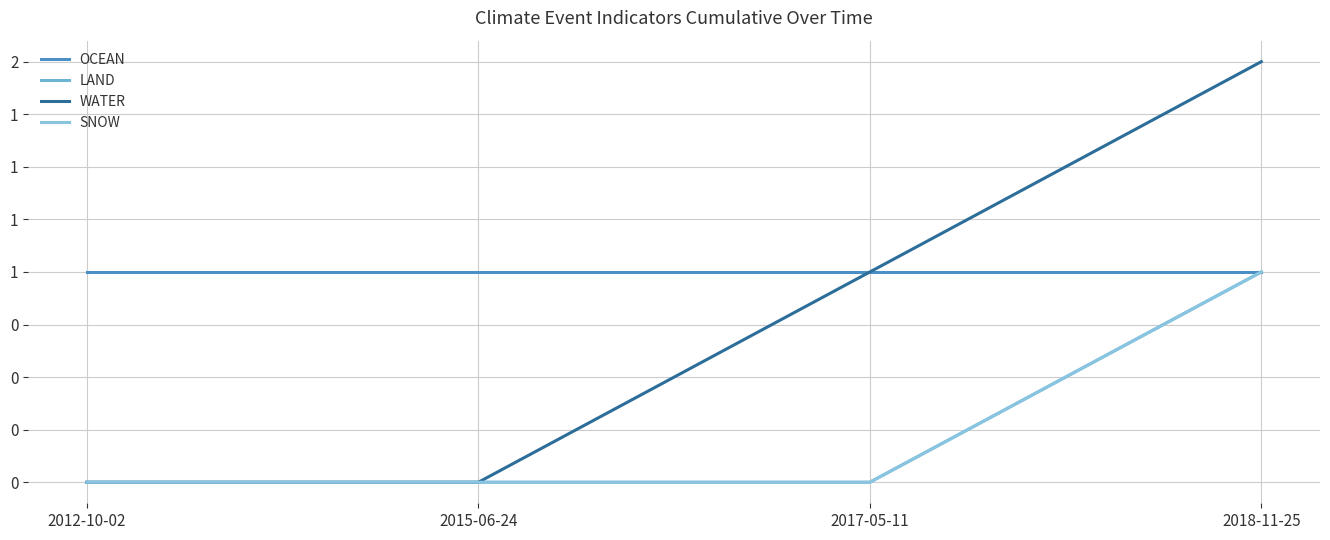

What is the maximum value for LAND?

1